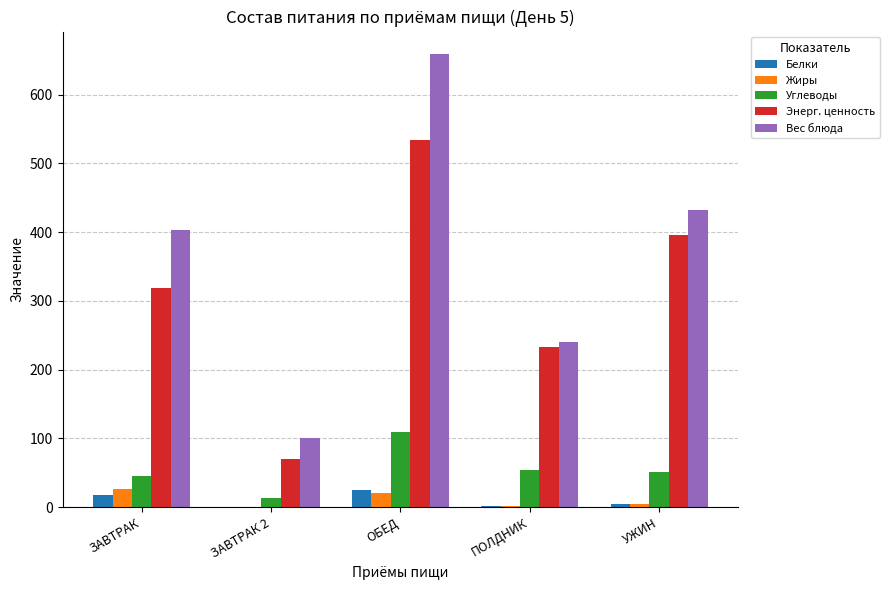

Which series has the largest total across all categories?

Вес блюда